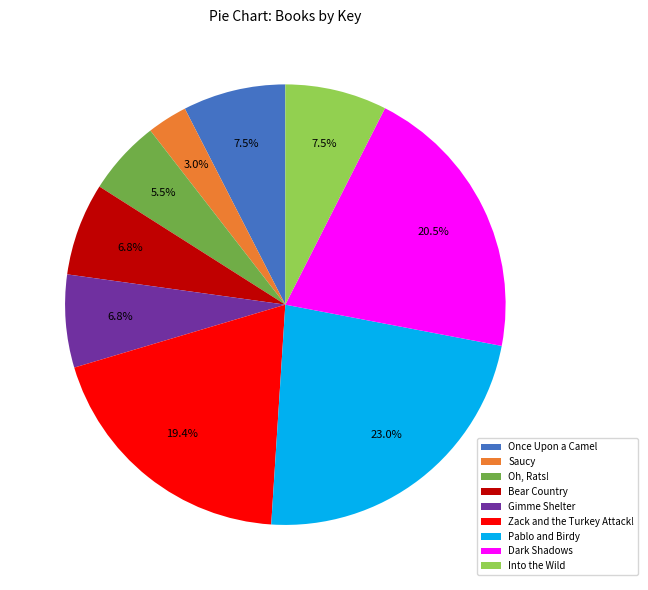

Between Bear Country and Once Upon a Camel, which is larger?

Once Upon a Camel